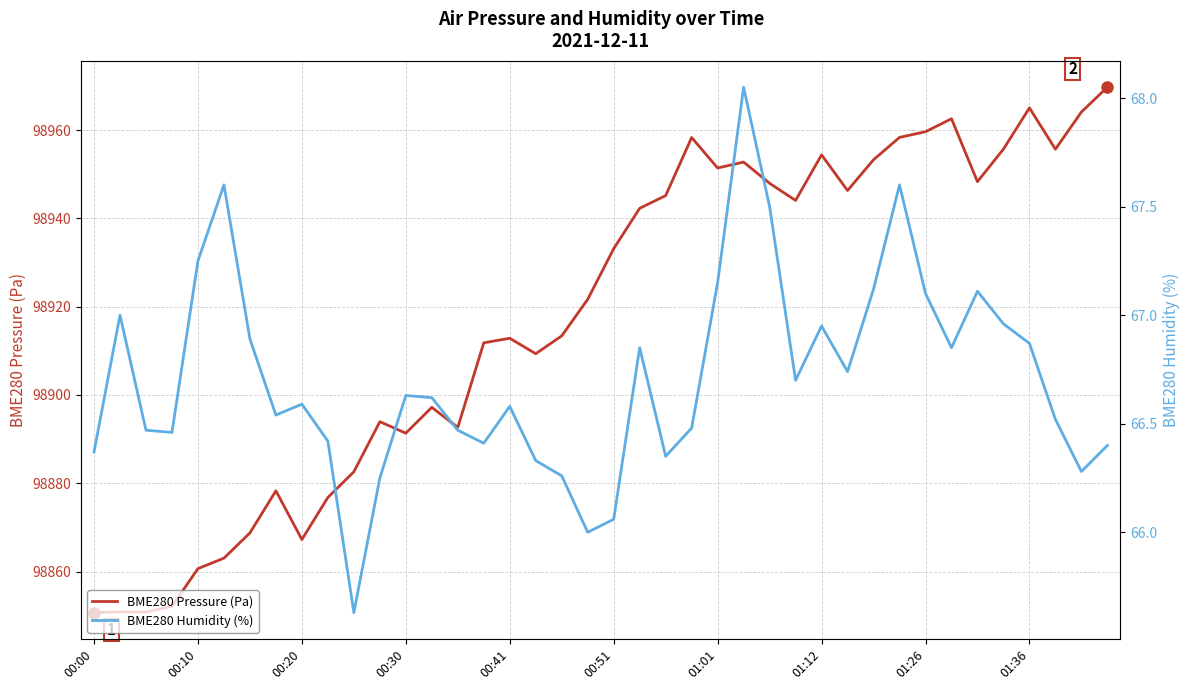

What is the difference between the second highest and minimum values in the BME280 Pressure (Pa) series?

114.3